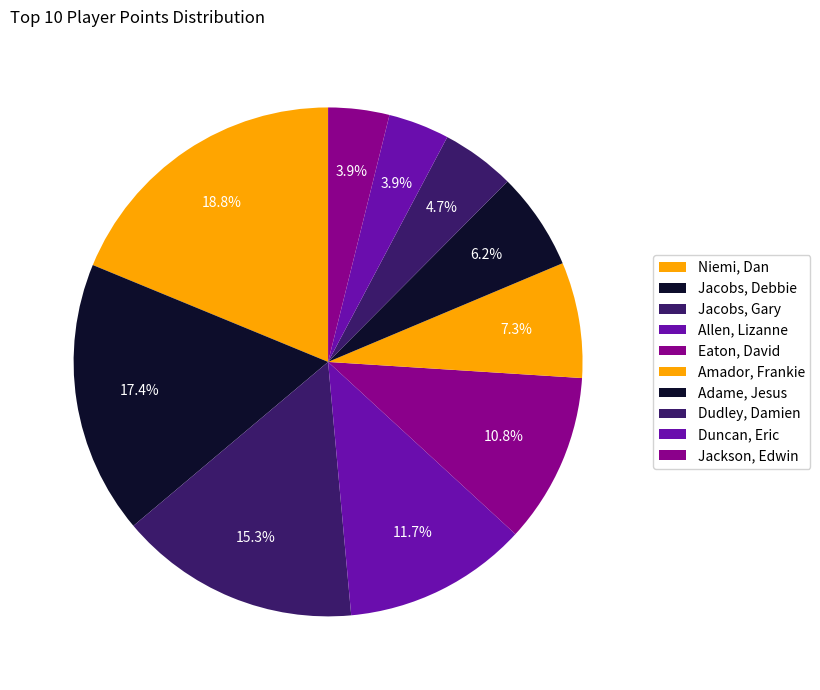

Which category has the biggest portion of the pie?

Niemi, Dan